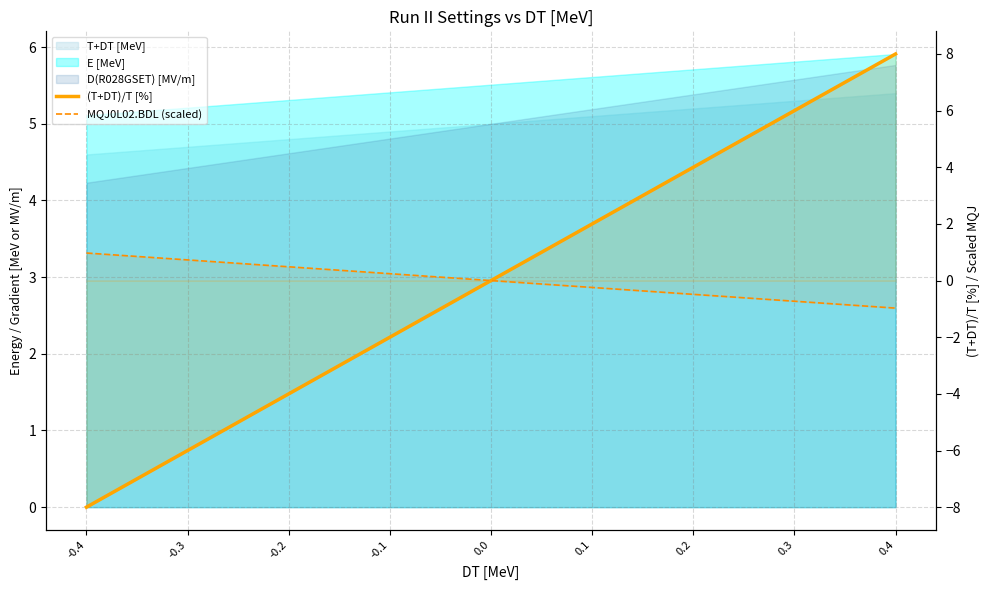

True or false: MQJ0L02.BDL (scaled) has more than 2 points higher than both neighbors.

False